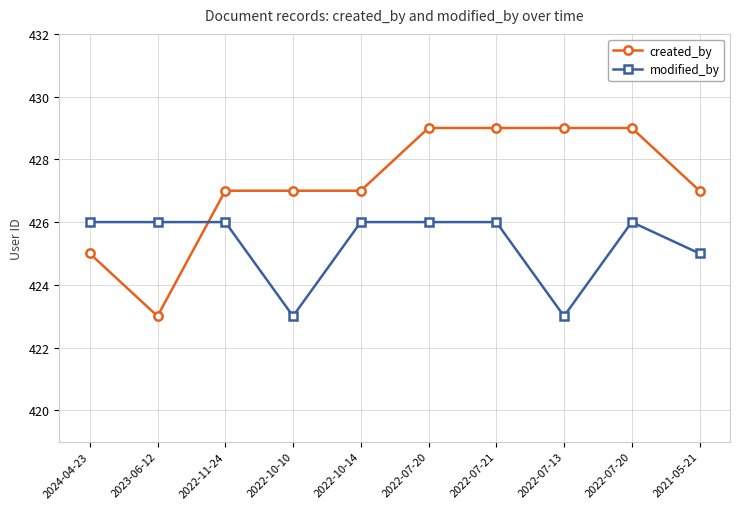

What are all the series names shown in the legend?

created_by, modified_by